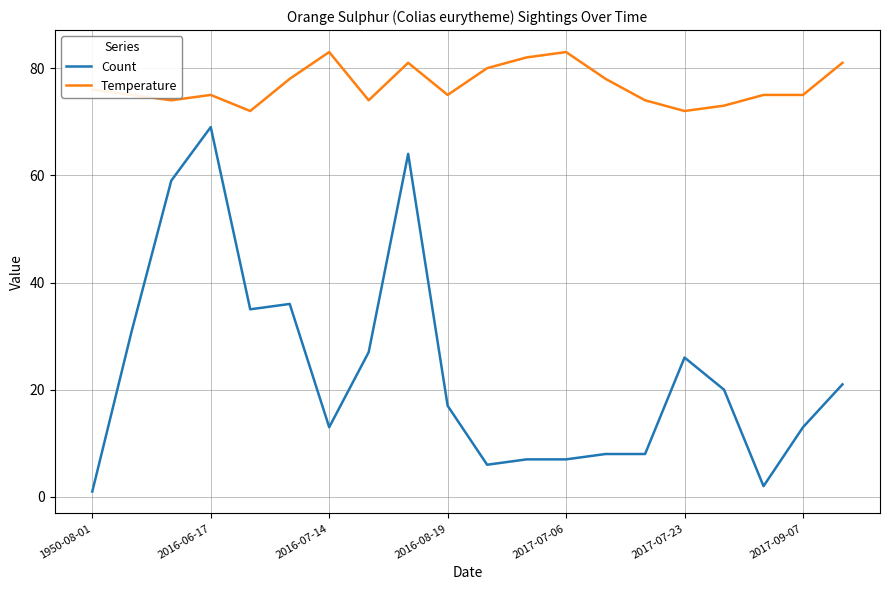

Rank the series by their average value, from highest to lowest.

Temperature, Count